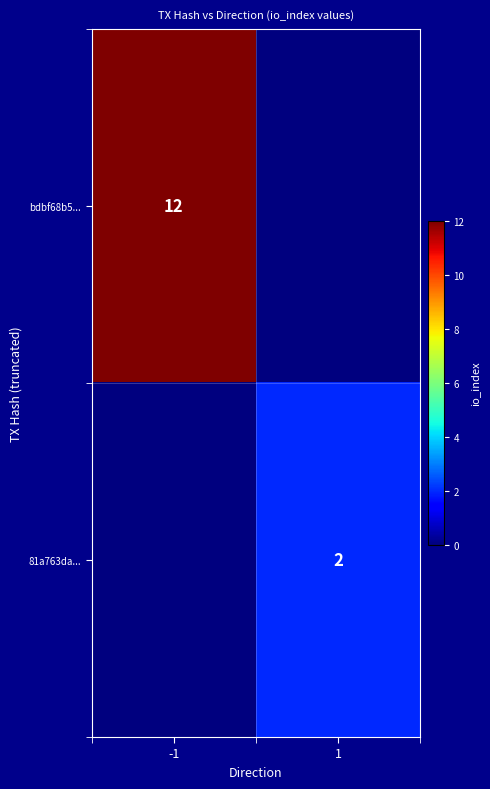

Is the value of 81a763da... at 1 greater than the value of bdbf68b5... at -1?

No